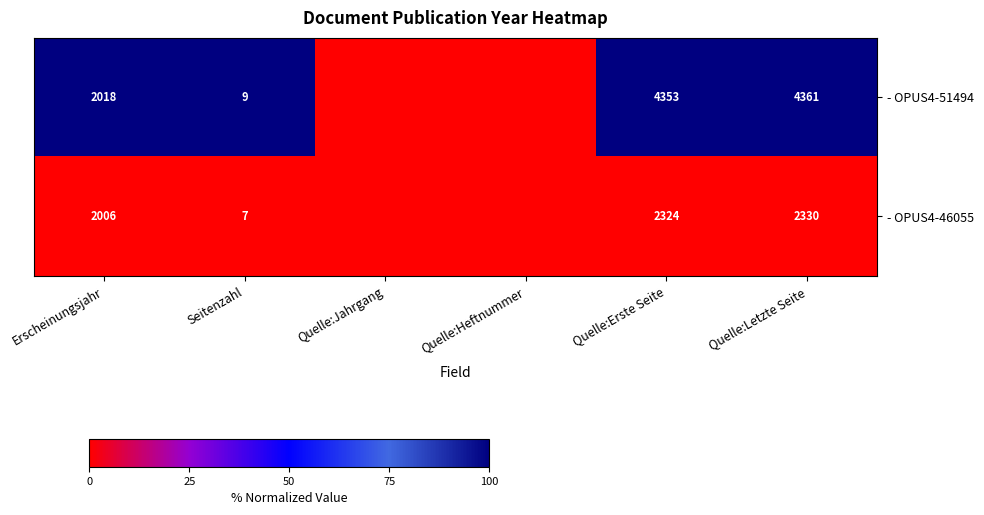

Is it true that - OPUS4-46055 equals 2324 at Quelle:Erste Seite?

True